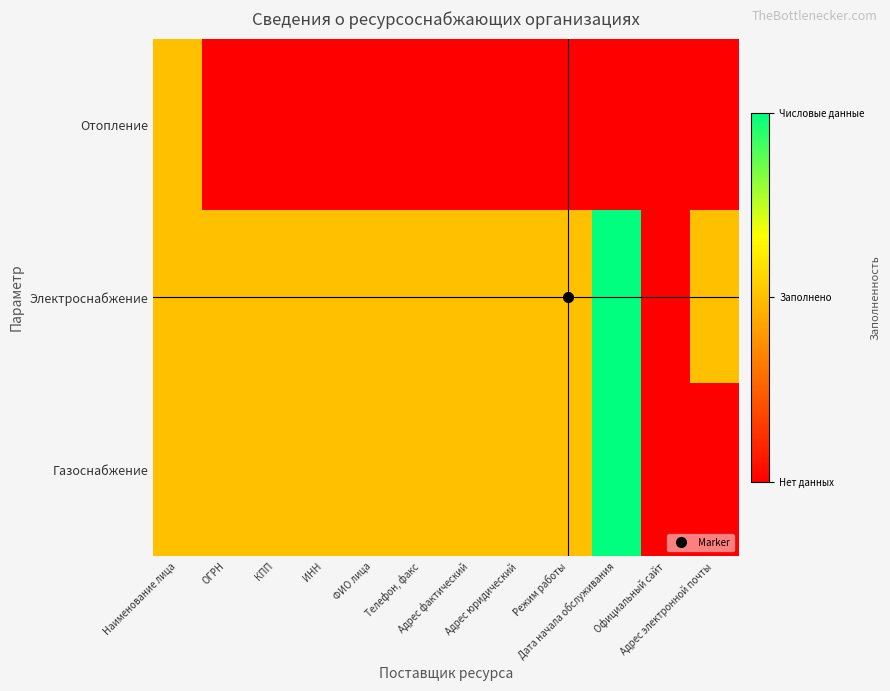

List the series in order of their peak value, highest first.

Электроснабжение, Газоснабжение, Отопление